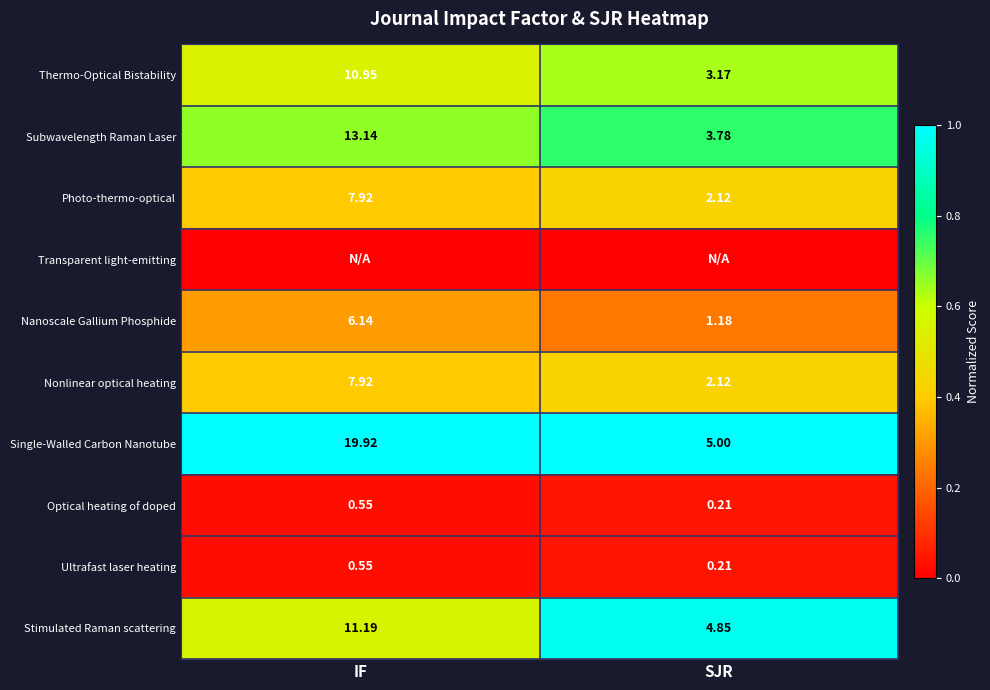

At which label does Nanoscale Gallium Phosphide reach its minimum?

SJR